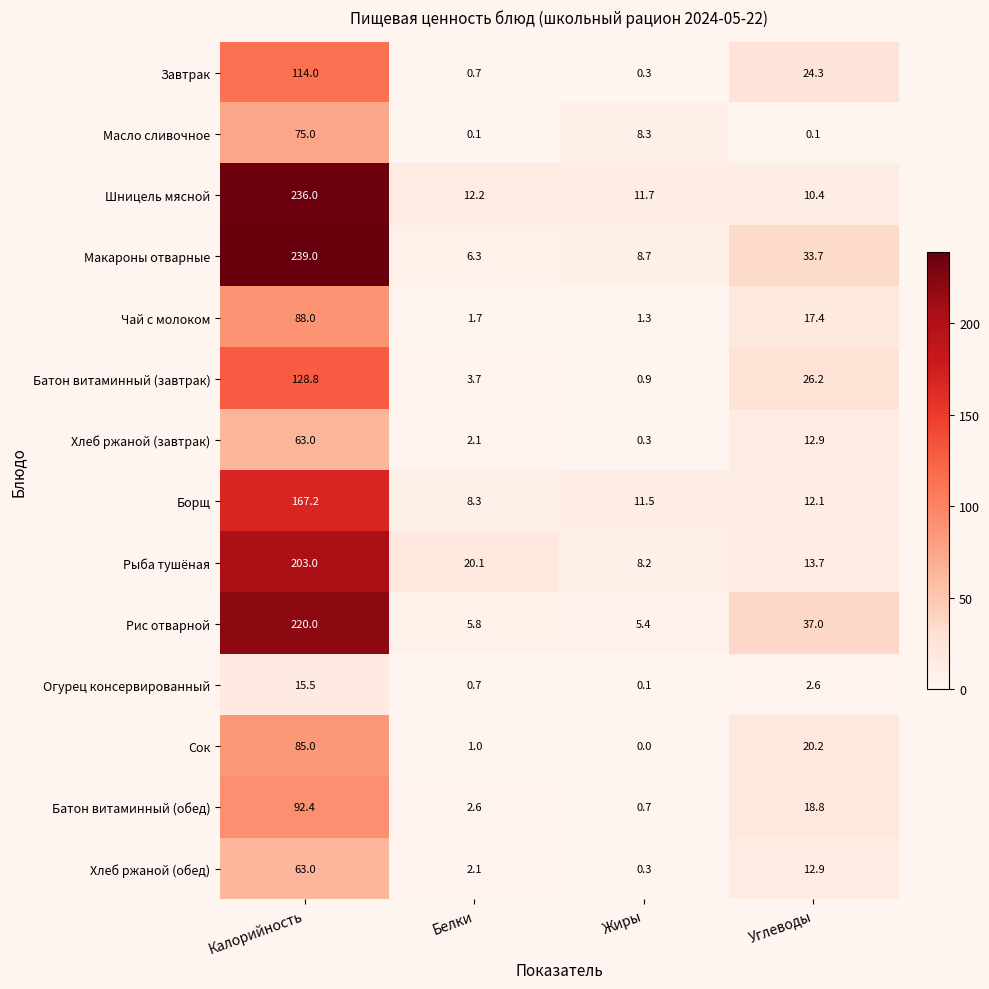

At which label is Хлеб ржаной (обед) closest to 31?

Углеводы